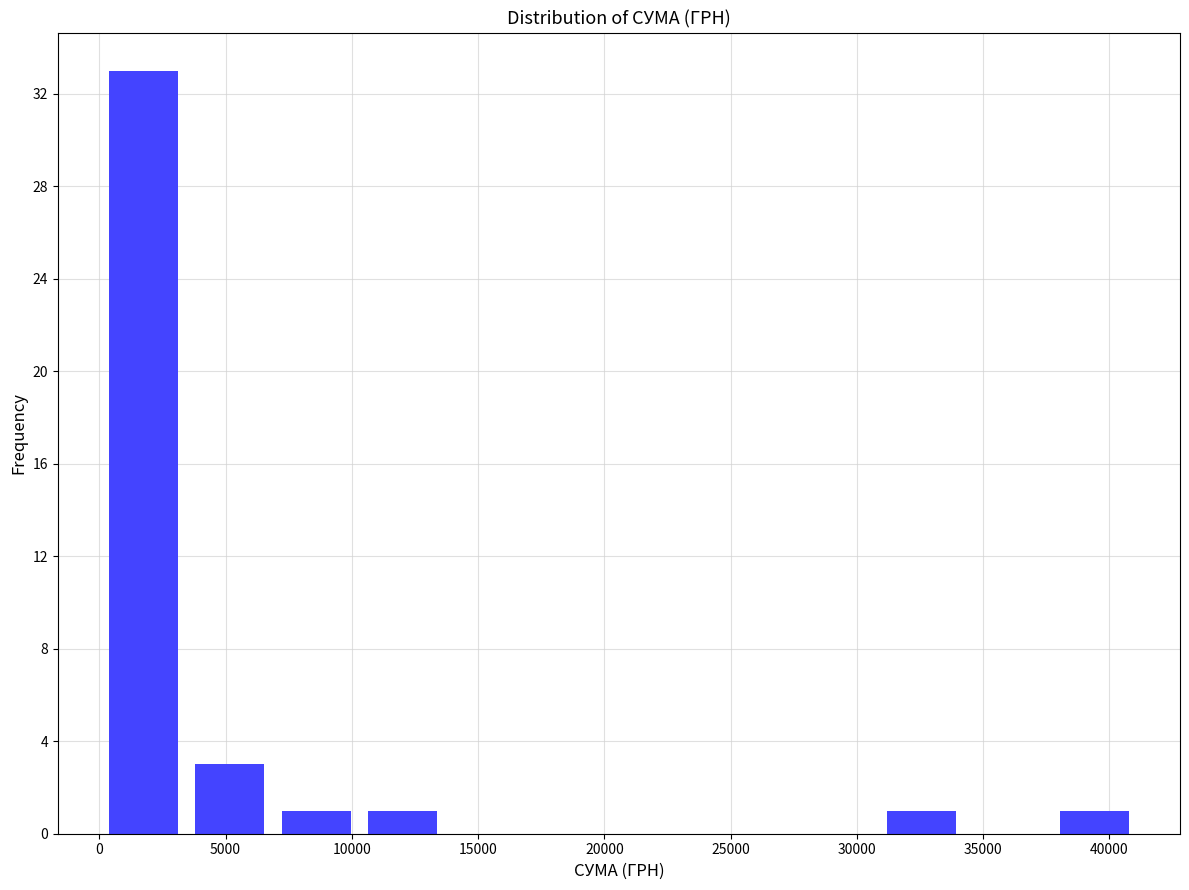

What is the height of the bar covering 7000 to 10500 on the x-axis? Neither the bar edges nor the heights are printed on the chart, so give them approximately, as read against the axes.

1